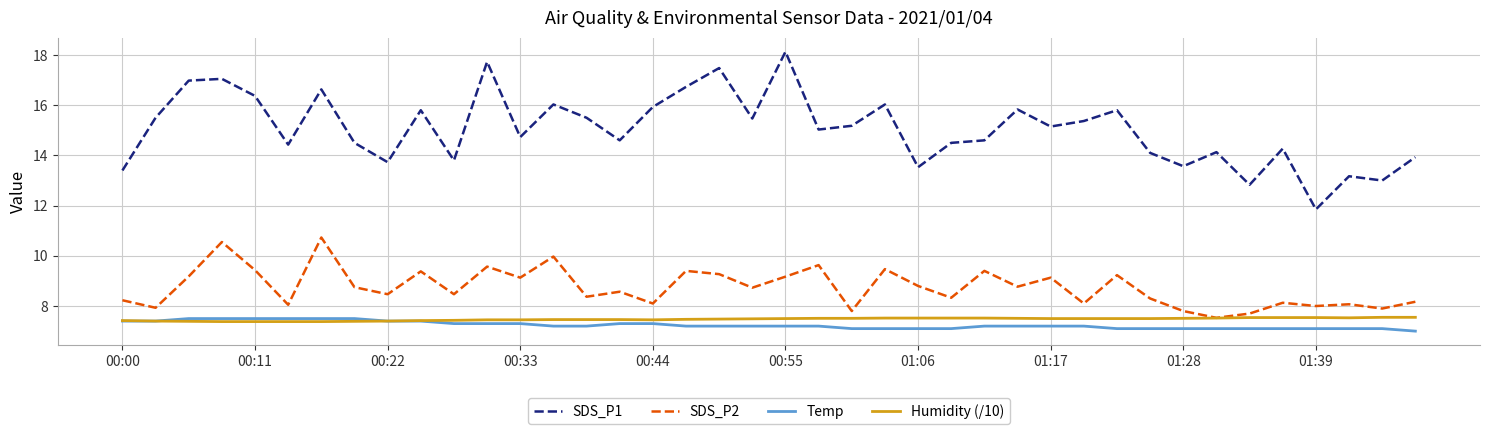

Which series has the largest range (max minus min)?

SDS_P1